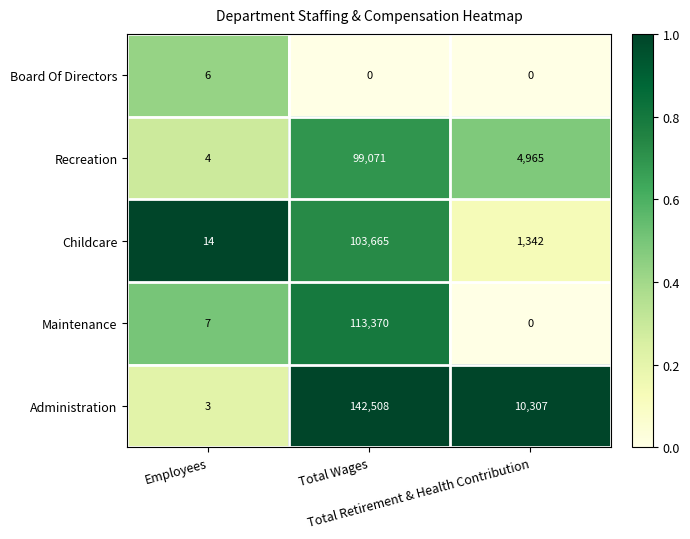

What is the difference between the highest and lowest values at Employees?

11